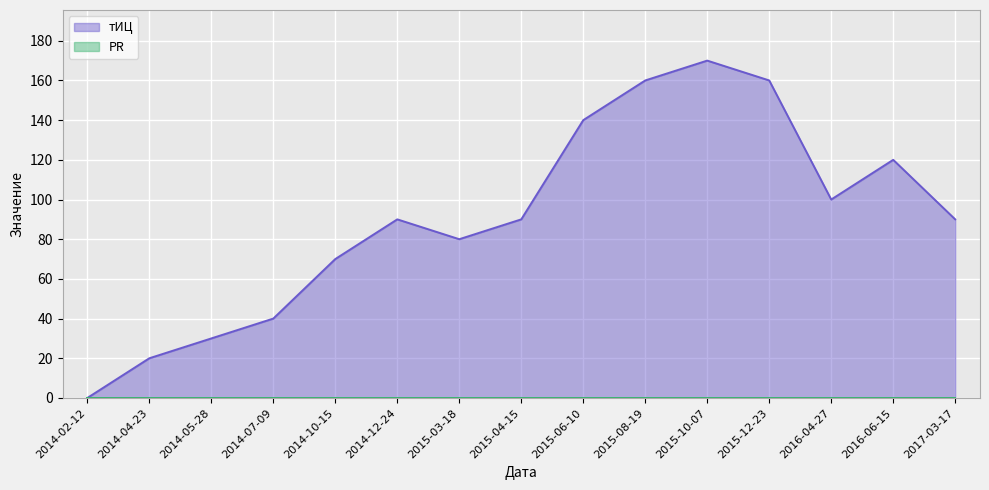

List the labels in order of value, smallest first.

2014-02-12, 2014-04-23, 2014-05-28, 2014-07-09, 2014-10-15, 2015-03-18, 2014-12-24, 2015-04-15, 2017-03-17, 2016-04-27, 2016-06-15, 2015-06-10, 2015-08-19, 2015-12-23, 2015-10-07